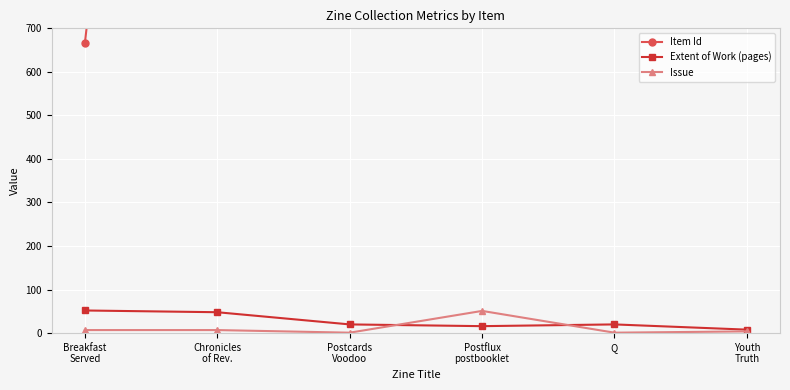

Which series has the largest range (max minus min)?

Item Id